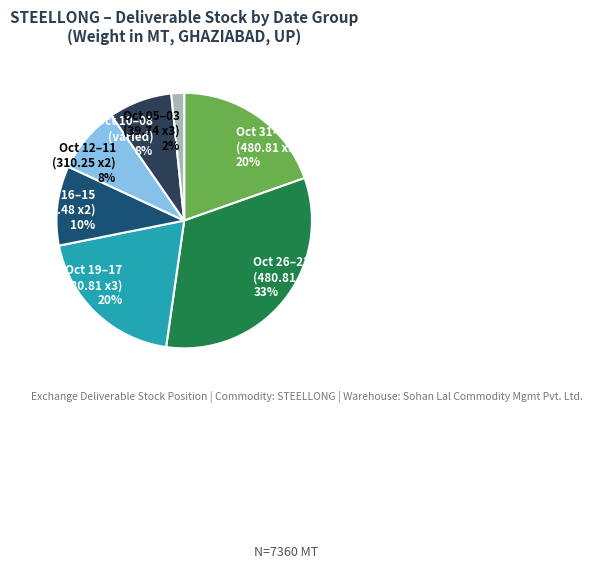

What is the largest slice in the pie chart?

Oct 26–22 (480.81 x5) 33%